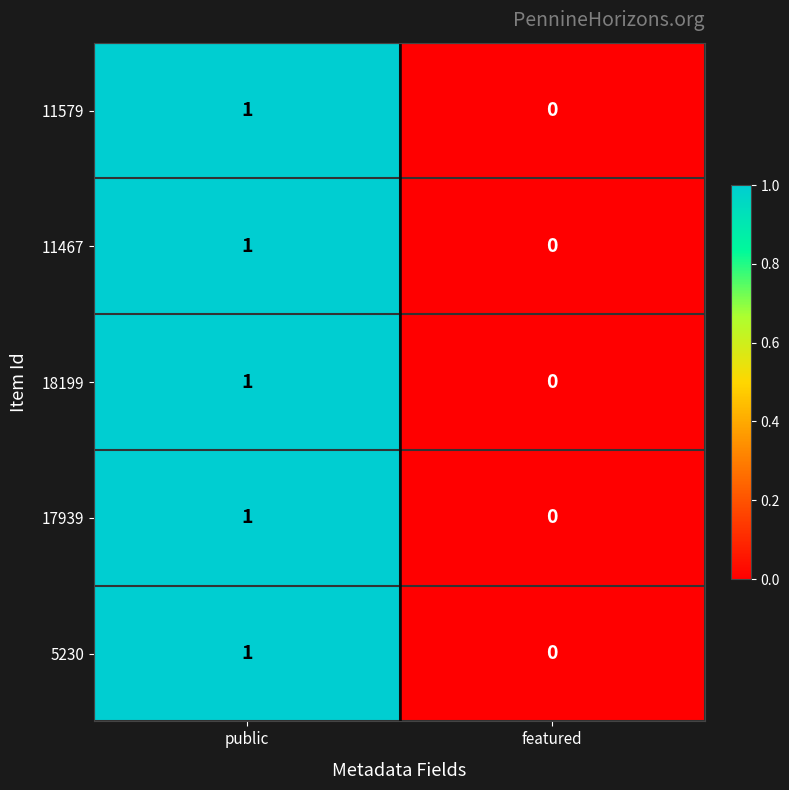

True or false: 17939 has a value of 0 at featured.

True